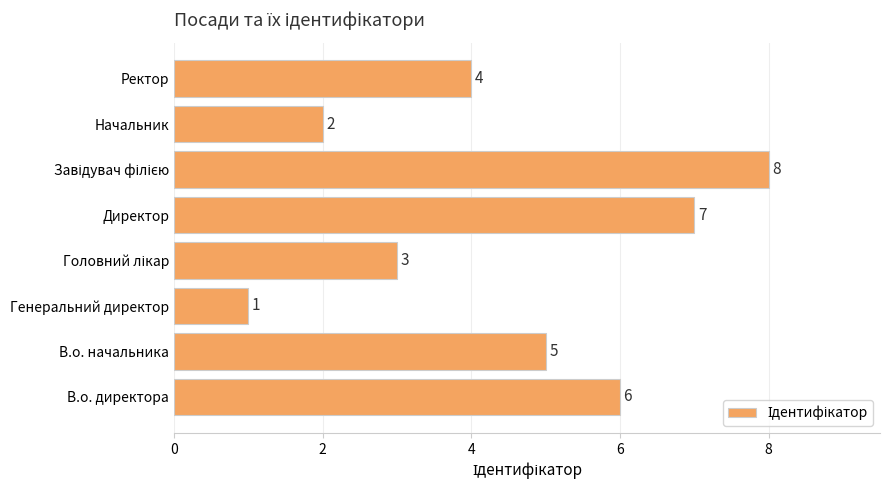

Where is the data nearest to the value 4?

Ректор